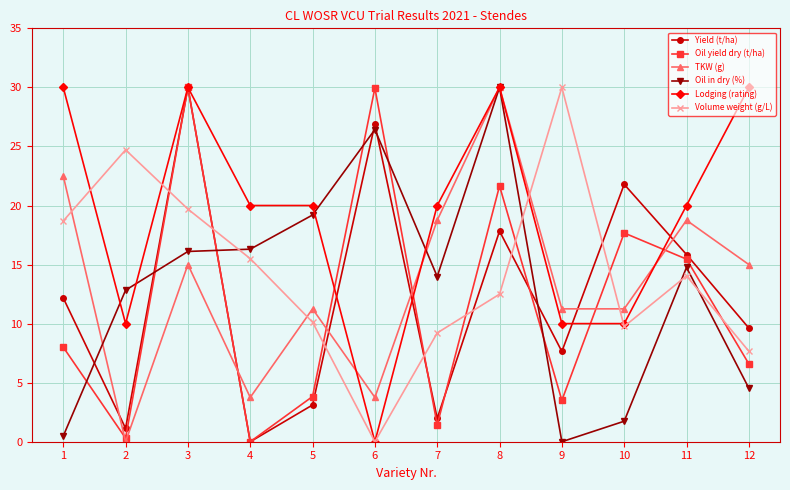

What is the greatest value displayed?

30.0